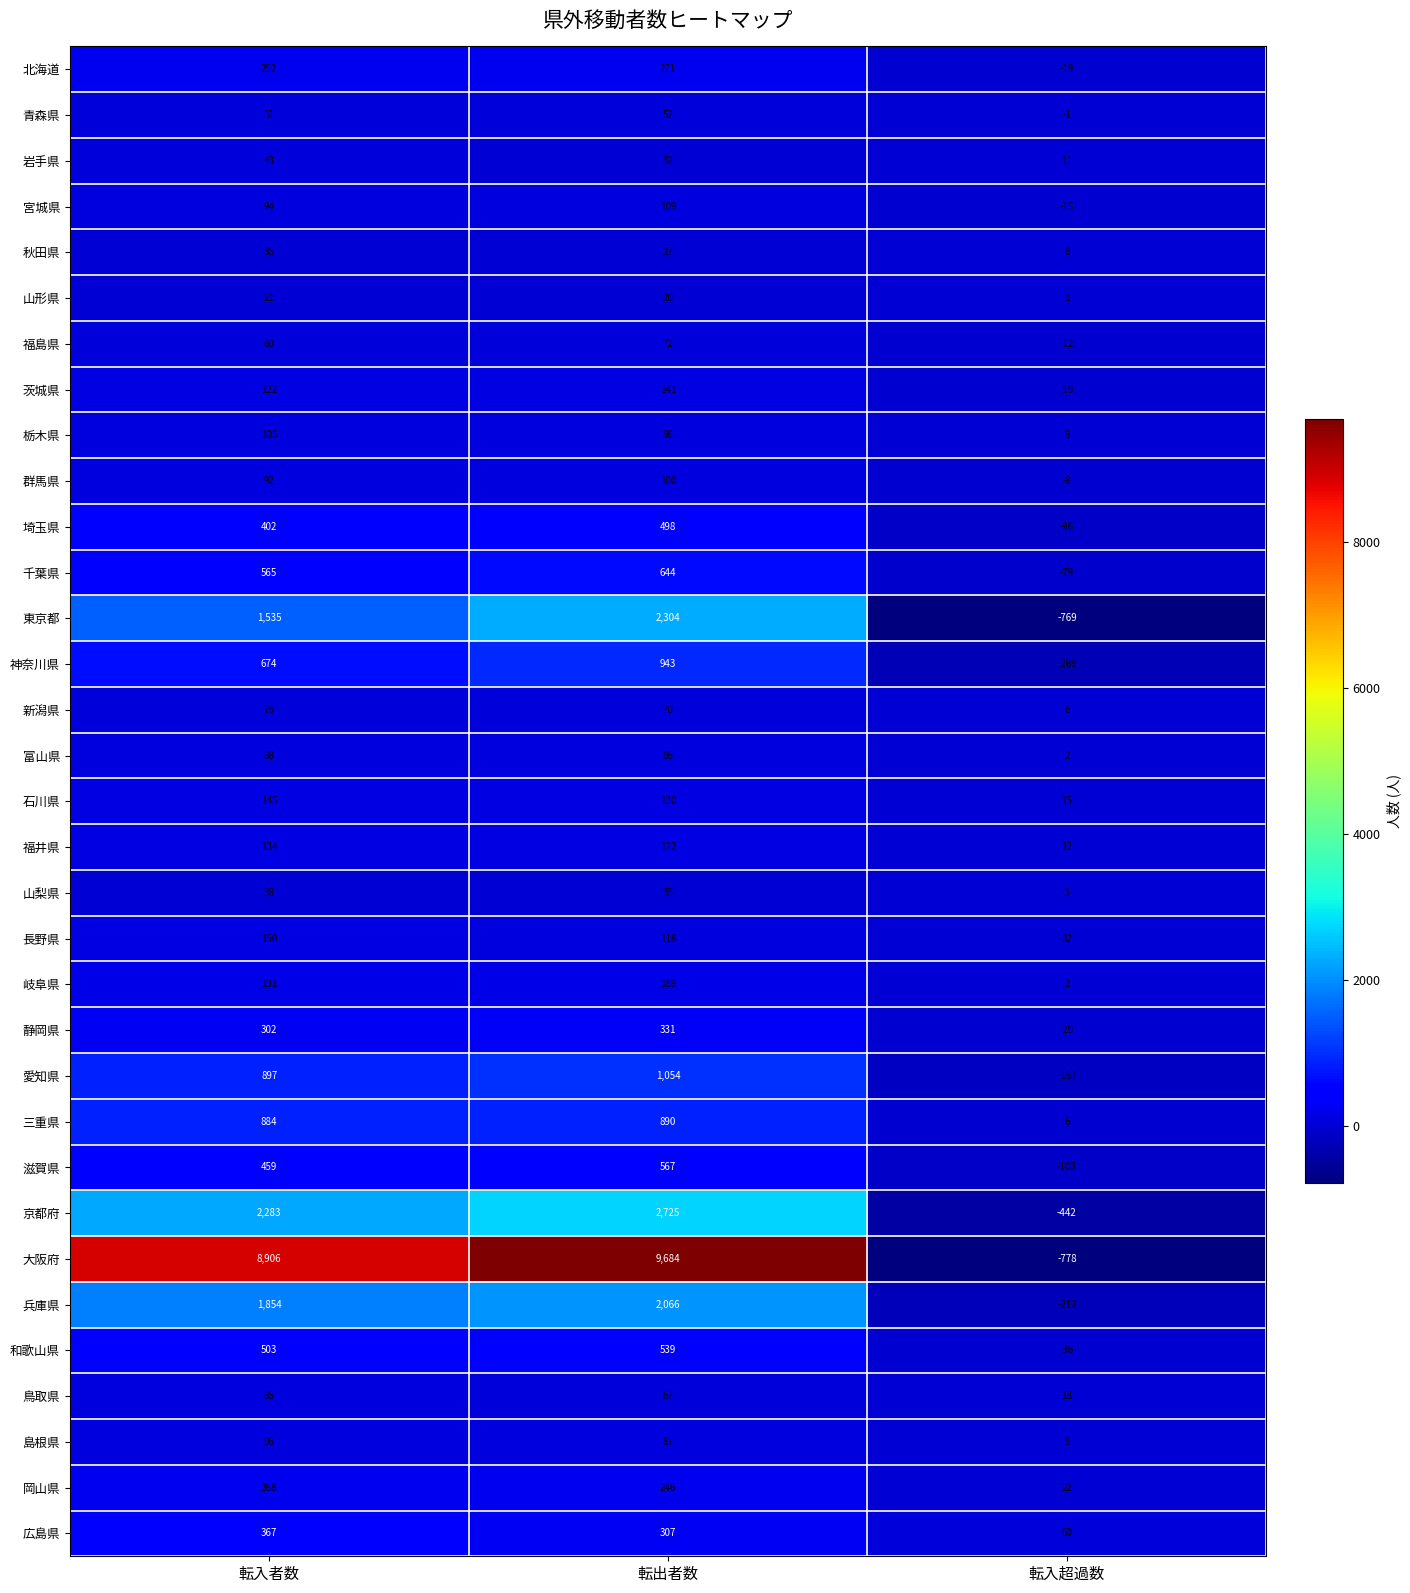

At which category is the sum across all series the highest?

転出者数